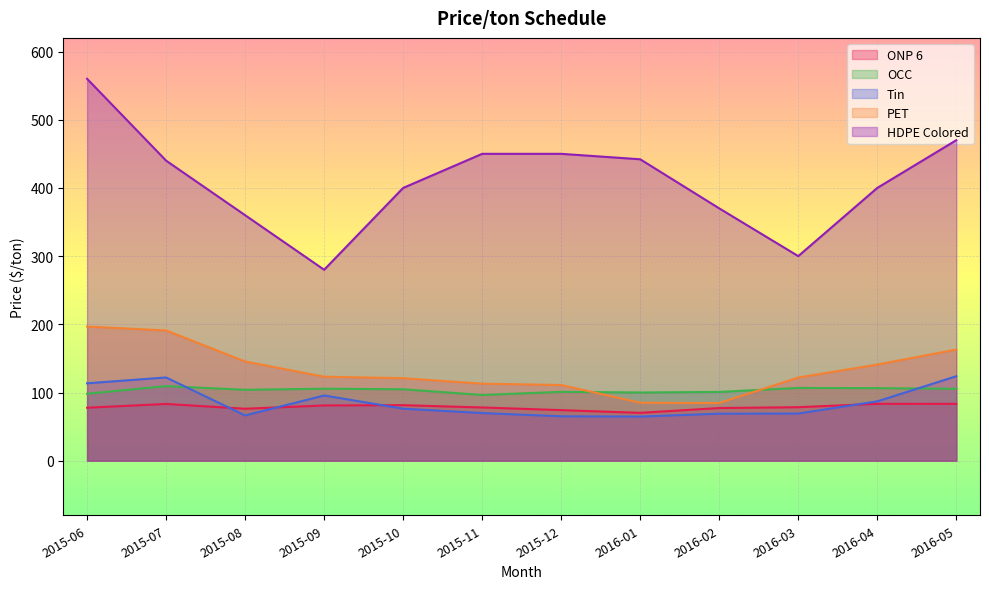

List the series in order of their peak value, lowest first.

ONP 6, OCC, Tin, PET, HDPE Colored